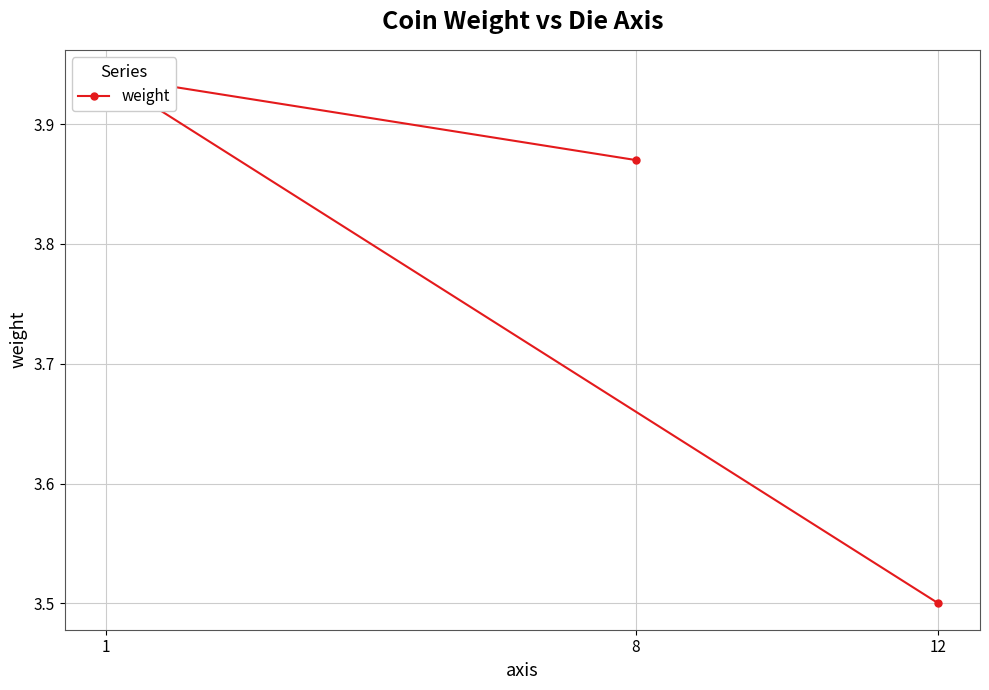

Reading left to right, list all the values displayed in this chart.

8=3.9	1=3.9	12=3.5